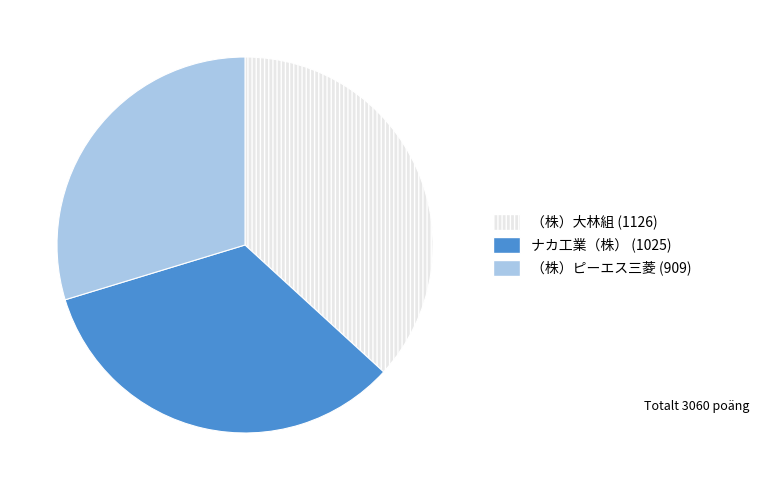

Do （株）ピーエス三菱 and ナカ工業（株） together represent more than half of the pie?

Yes